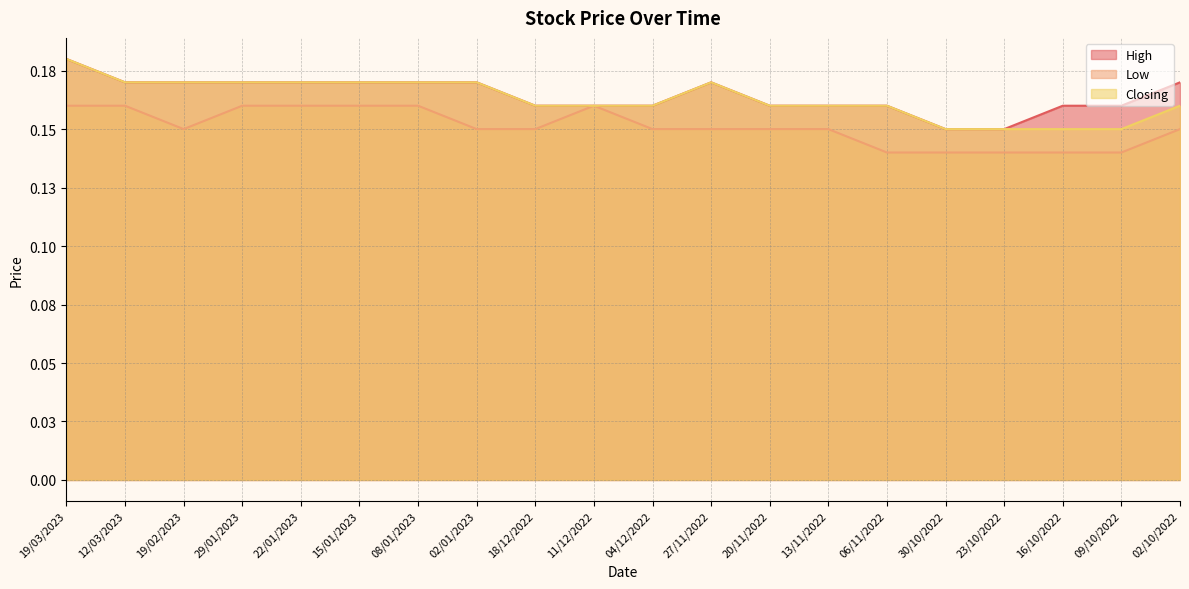

Reading left to right, extract all data points from this chart.

High: 19/03/2023=0.2	12/03/2023=0.2	19/02/2023=0.2	29/01/2023=0.2	22/01/2023=0.2	15/01/2023=0.2	08/01/2023=0.2	02/01/2023=0.2	18/12/2022=0.2	11/12/2022=0.2	04/12/2022=0.2	27/11/2022=0.2	20/11/2022=0.2	13/11/2022=0.2	06/11/2022=0.2	30/10/2022=0.1	23/10/2022=0.1	16/10/2022=0.2	09/10/2022=0.2	02/10/2022=0.2
Low: 19/03/2023=0.2	12/03/2023=0.2	19/02/2023=0.1	29/01/2023=0.2	22/01/2023=0.2	15/01/2023=0.2	08/01/2023=0.2	02/01/2023=0.1	18/12/2022=0.1	11/12/2022=0.2	04/12/2022=0.1	27/11/2022=0.1	20/11/2022=0.1	13/11/2022=0.1	06/11/2022=0.1	30/10/2022=0.1	23/10/2022=0.1	16/10/2022=0.1	09/10/2022=0.1	02/10/2022=0.1
Closing: 19/03/2023=0.2	12/03/2023=0.2	19/02/2023=0.2	29/01/2023=0.2	22/01/2023=0.2	15/01/2023=0.2	08/01/2023=0.2	02/01/2023=0.2	18/12/2022=0.2	11/12/2022=0.2	04/12/2022=0.2	27/11/2022=0.2	20/11/2022=0.2	13/11/2022=0.2	06/11/2022=0.2	30/10/2022=0.1	23/10/2022=0.1	16/10/2022=0.1	09/10/2022=0.1	02/10/2022=0.2